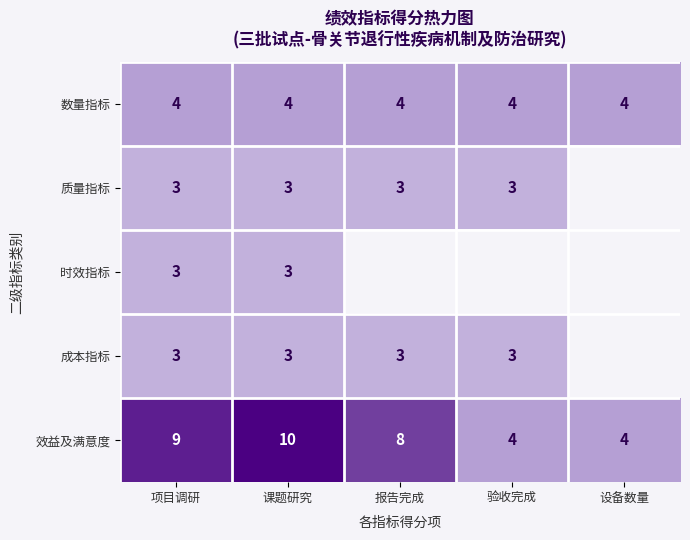

Where does the 效益及满意度 series first go above 8?

项目调研